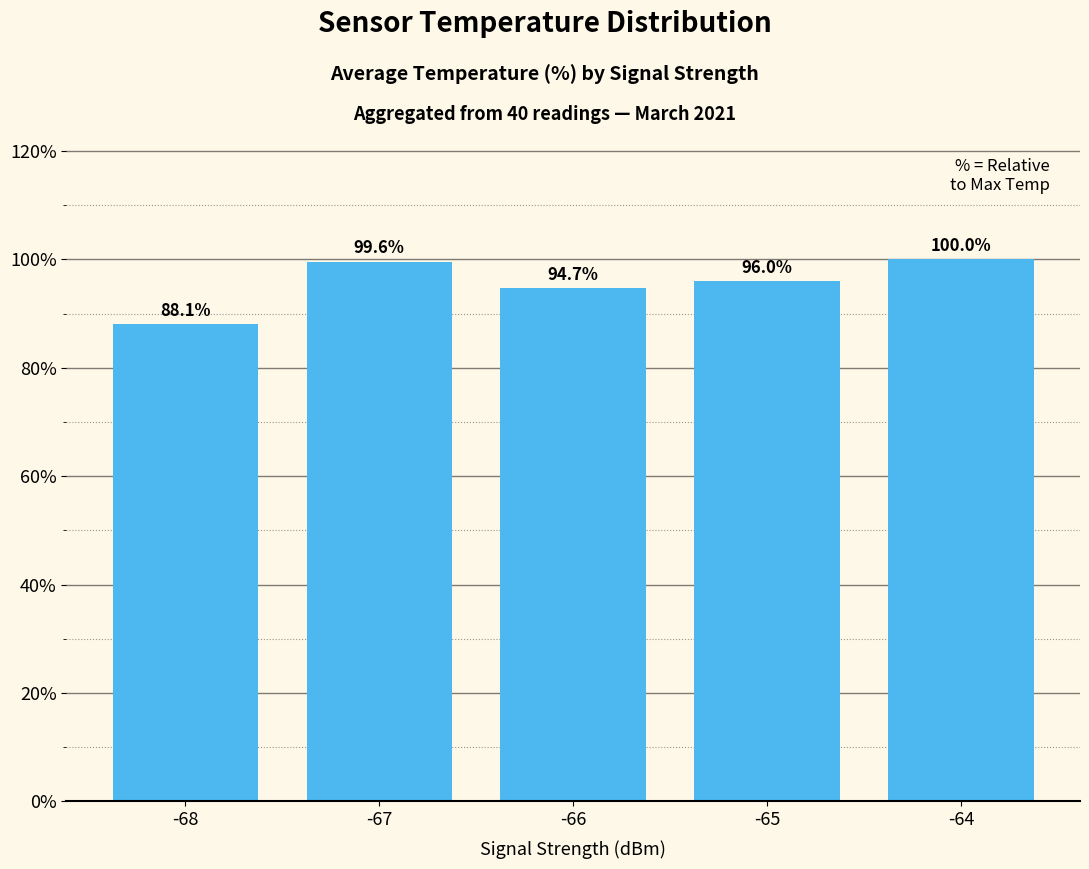

What value does the data have at -68?

88.1